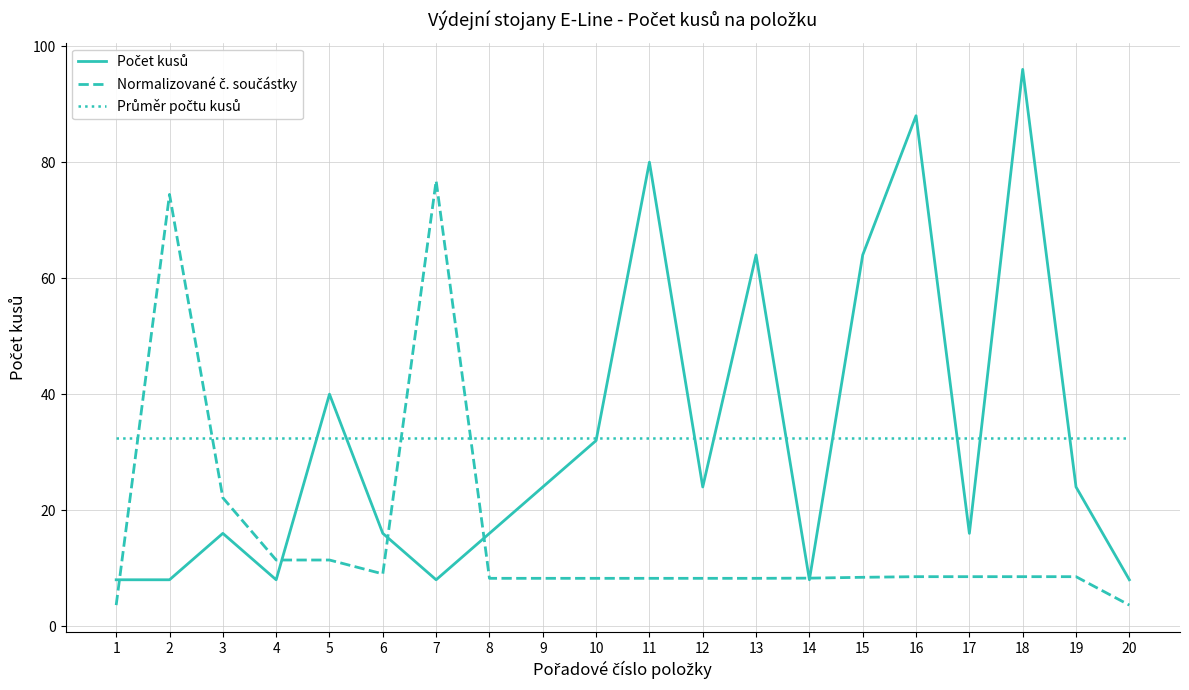

What is the total value across all series at 8?

56.6